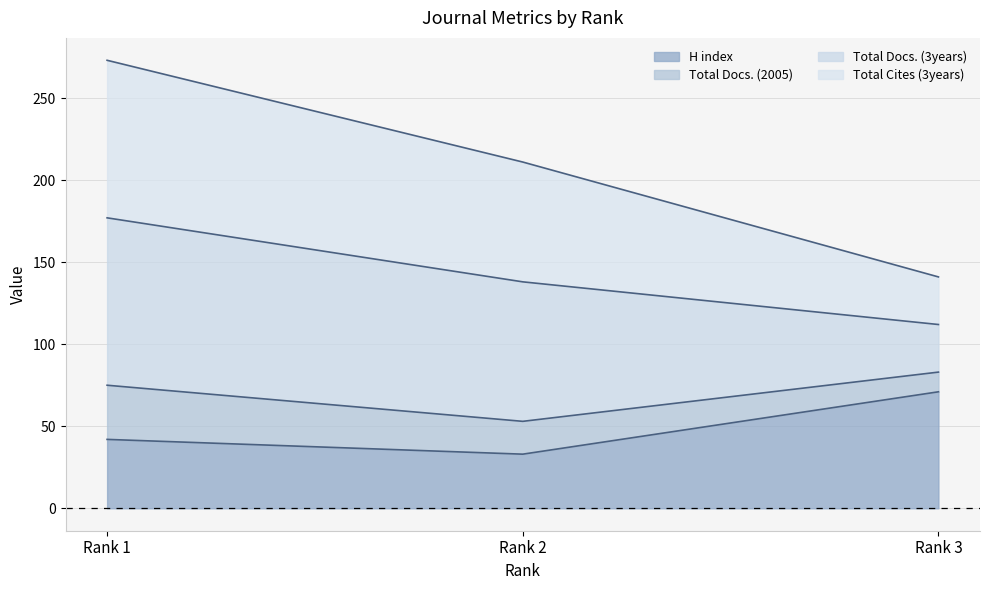

What is the value of the H index point at the 3rd from the left?

71